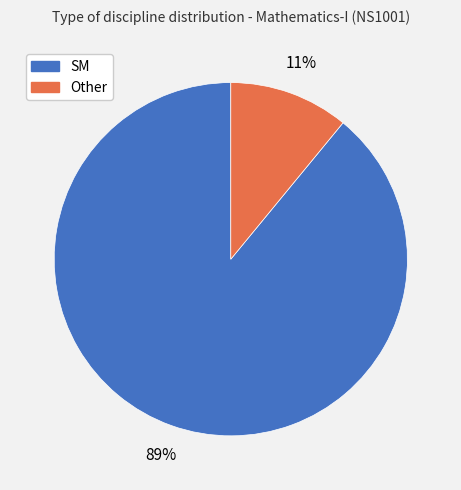

Which slice is the smallest?

Other